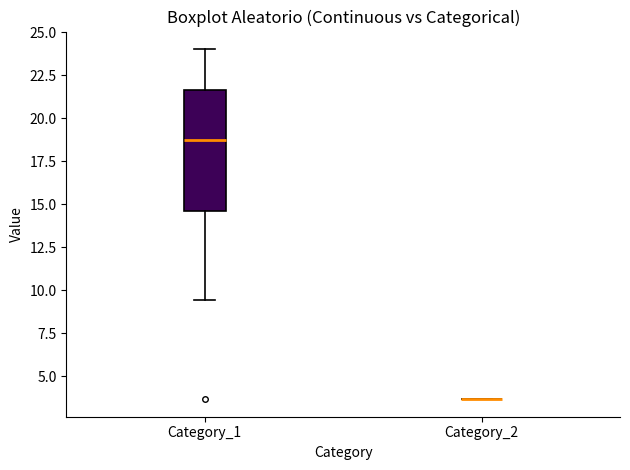

Comparing the boxes themselves (not the whiskers), which one is the tallest?

Category_1